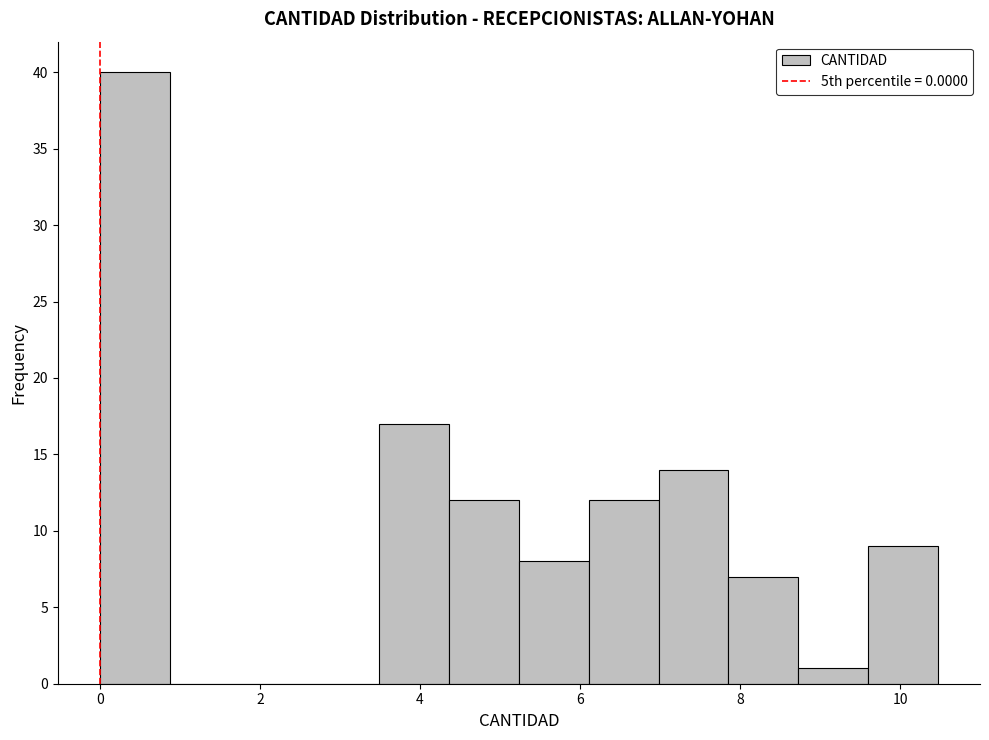

Reading left to right, list every bar in this chart as the range it spans on the x-axis followed by its height. Neither the bar edges nor the heights are printed on the chart, so give them approximately, as read against the axes.

0.0 to 0.8: 40
0.8 to 1.8: 0
1.8 to 2.6: 0
2.6 to 3.4: 0
3.4 to 4.4: 17
4.4 to 5.2: 12
5.2 to 6.2: 8
6.2 to 7.0: 12
7.0 to 7.8: 14
7.8 to 8.8: 7
8.8 to 9.6: 1
9.6 to 10.4: 9